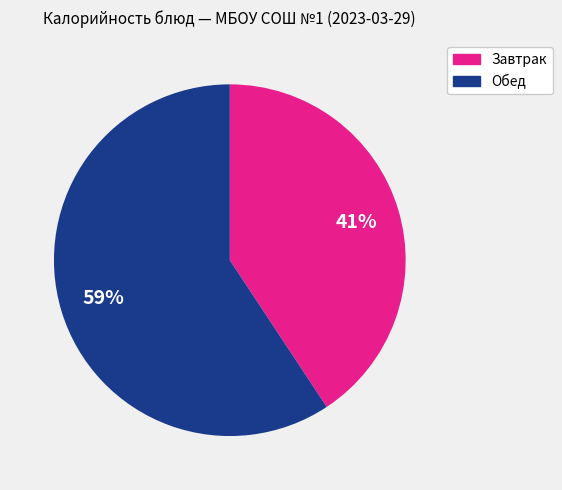

Is there any slice that represents more than half of the pie?

Yes